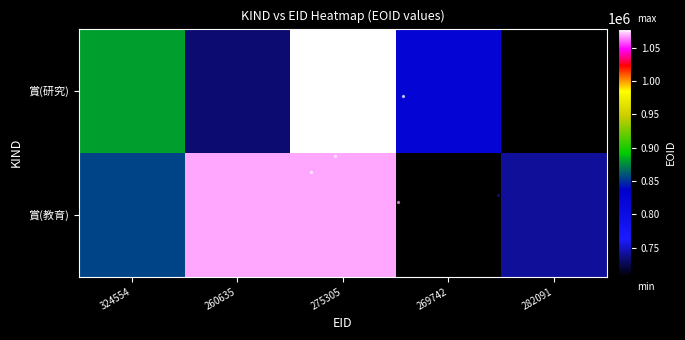

What is the average value?

887404